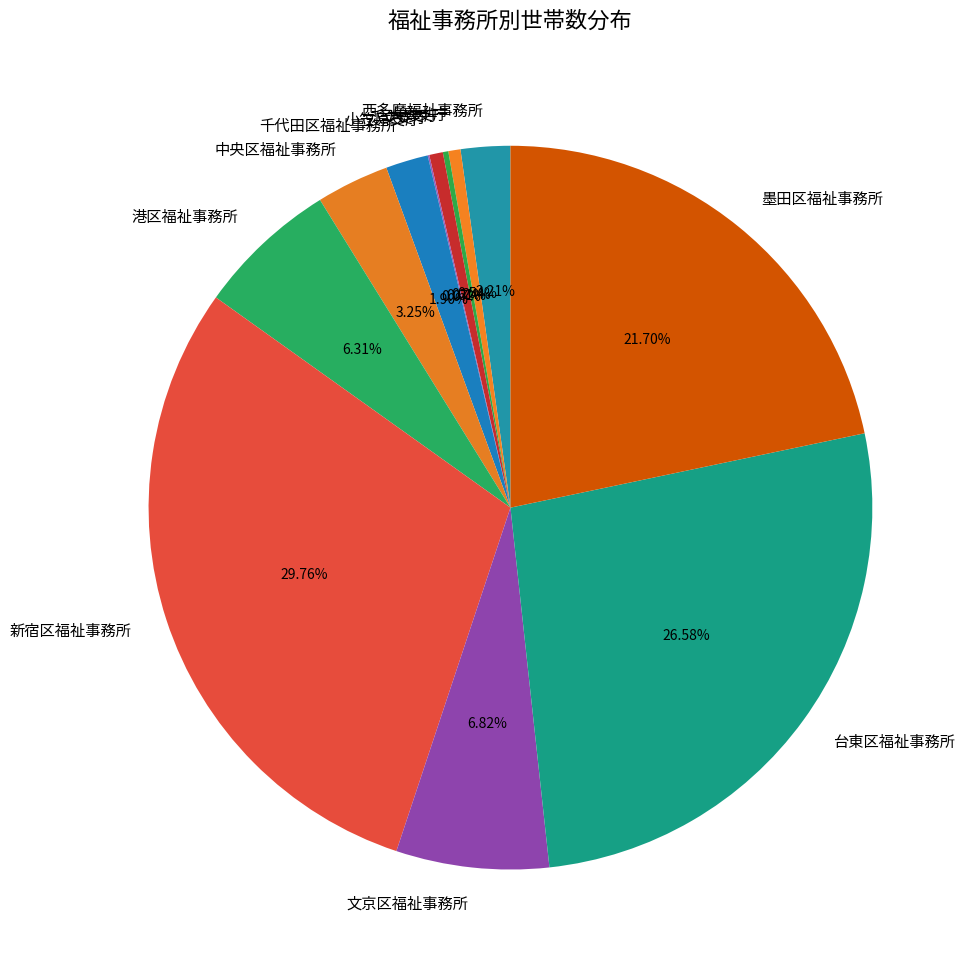

Is 大島支庁 the majority of the pie?

No